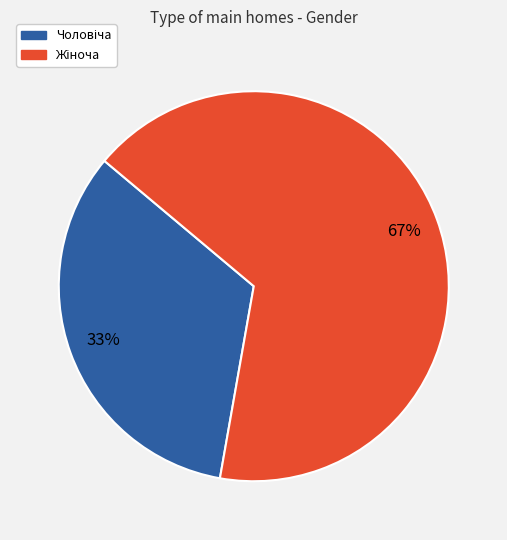

To the nearest percent, what is the average slice percentage?

50%